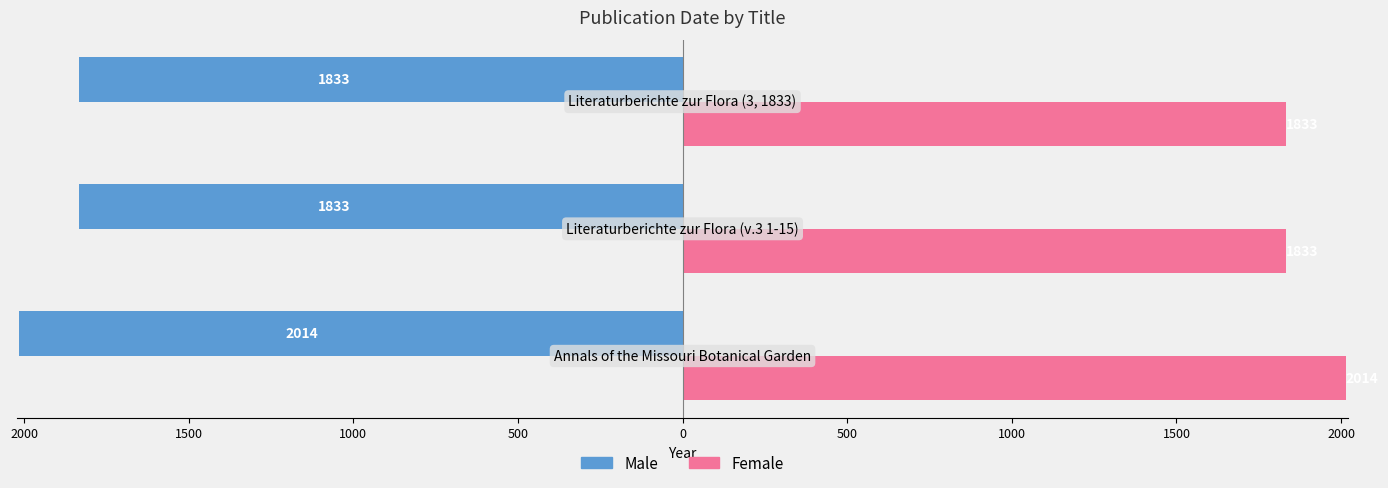

Reading right to left, what are all the values shown in this chart?

Male: -1833	-1833	-2014
Female: 1833	1833	2014